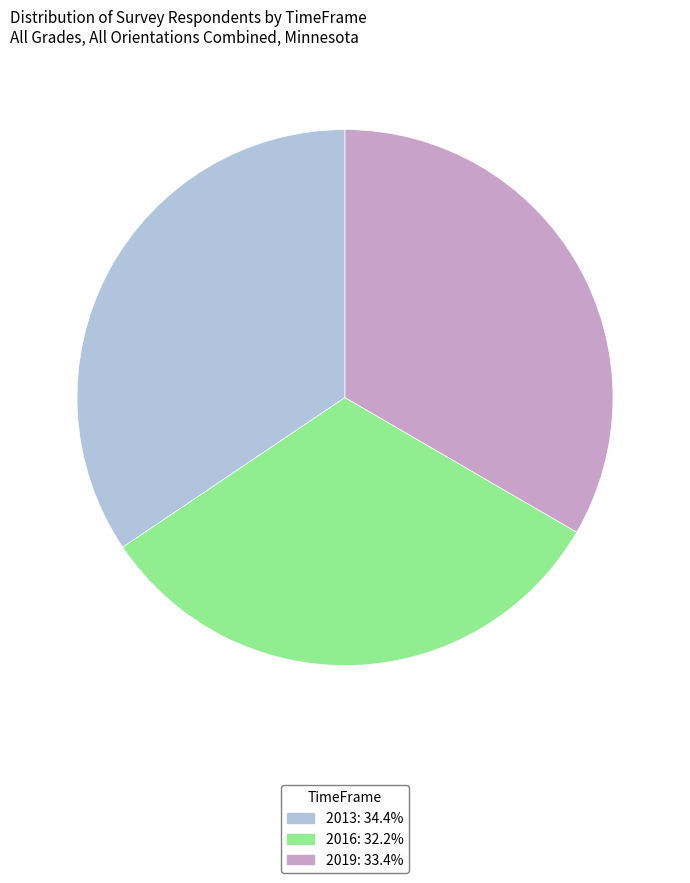

Which slice is the smallest?

2016